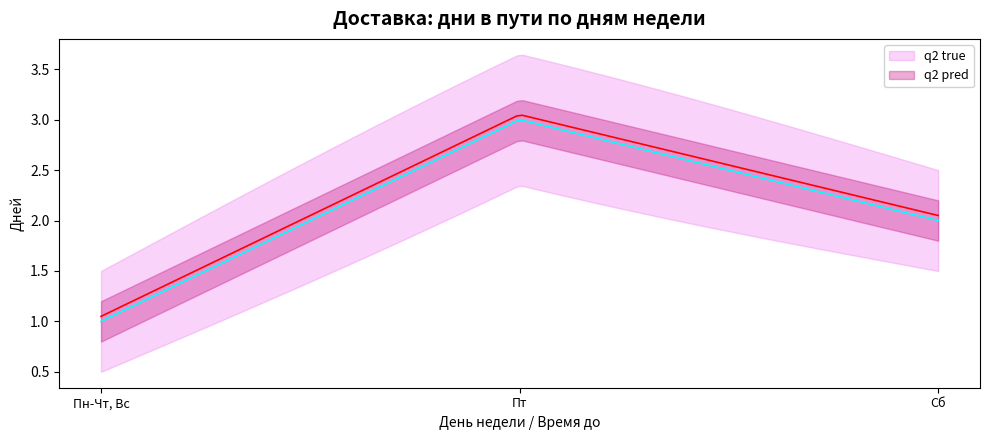

What value does the data have at Пт?

3